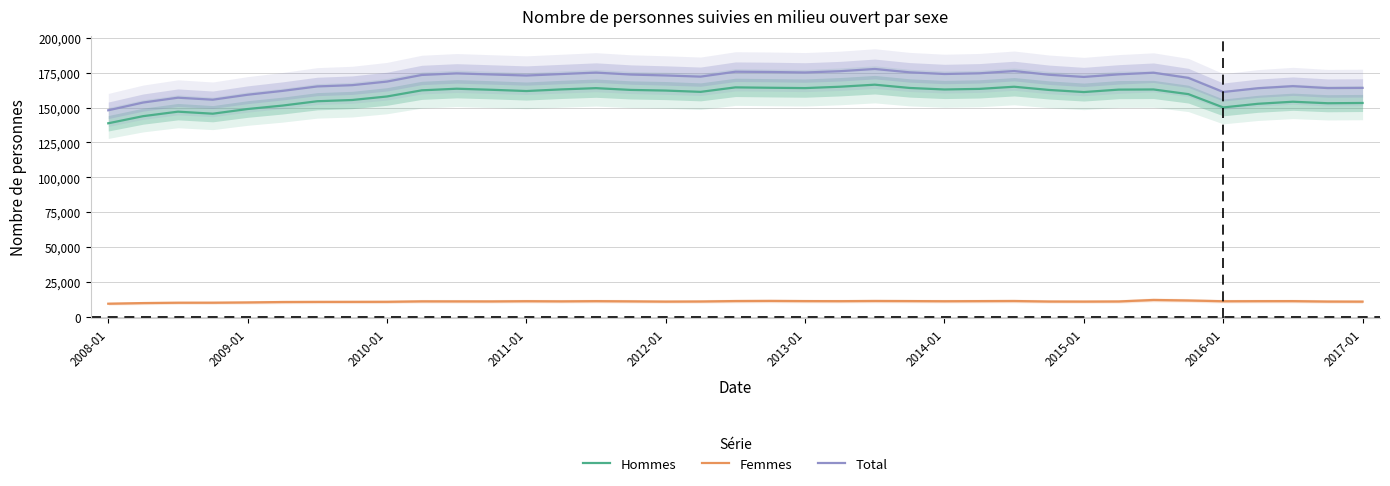

What is the lowest value of the Femmes series?

9316